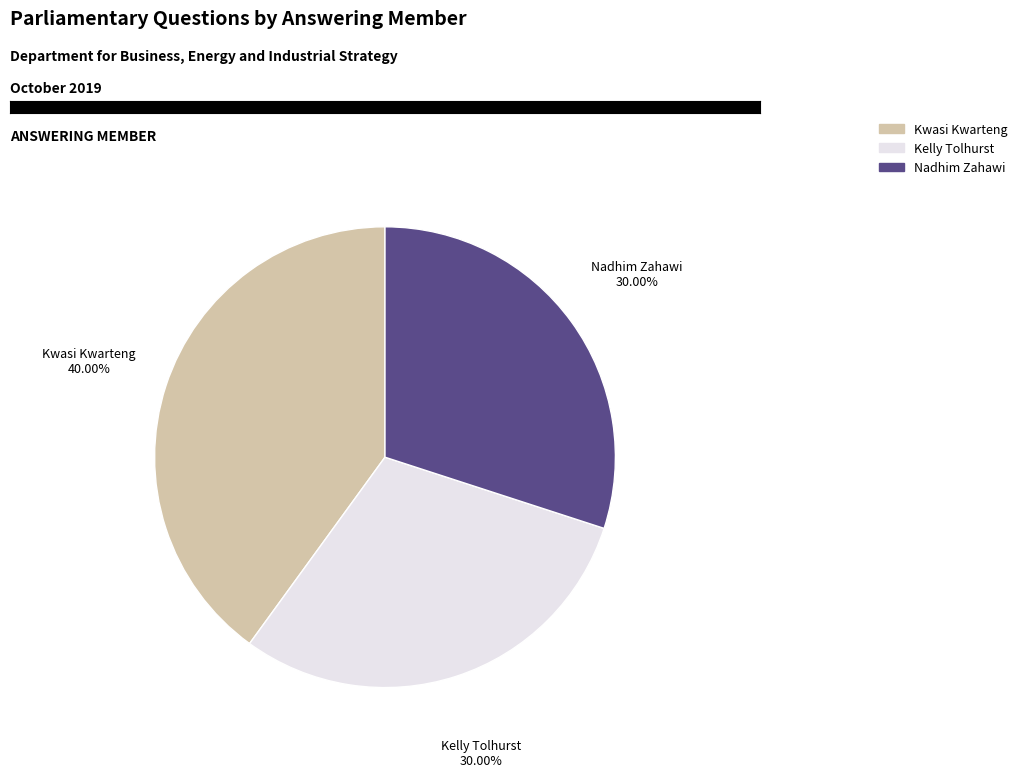

Which has a higher value, Kwasi Kwarteng or Nadhim Zahawi?

Kwasi Kwarteng